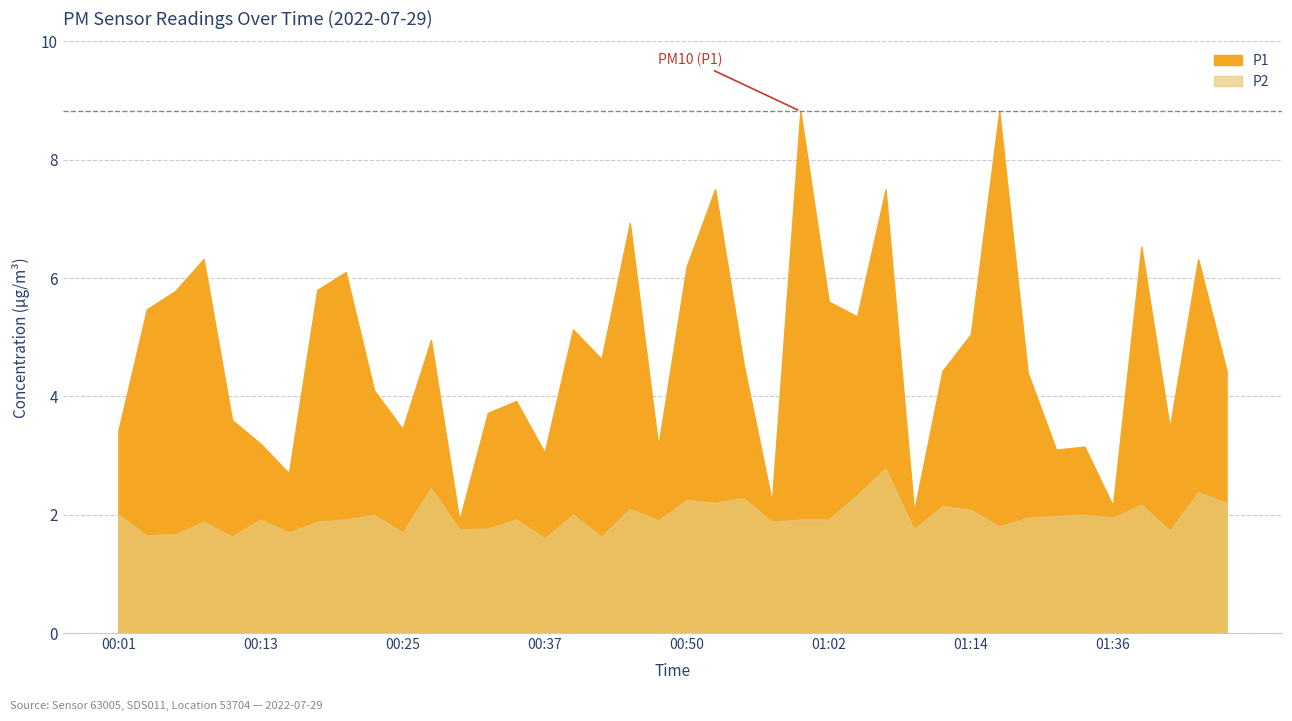

How many lines are shown in the chart?

2